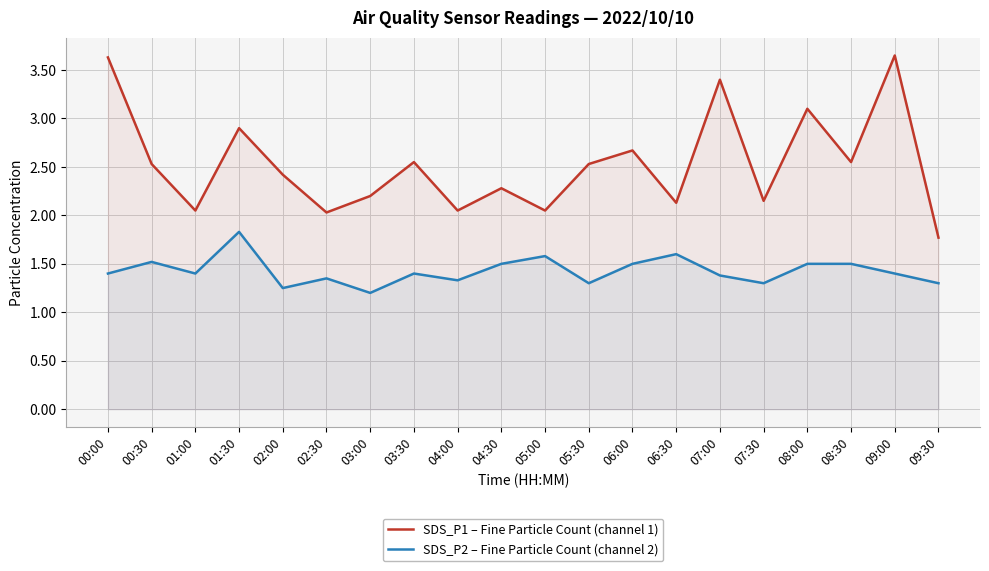

At which category does SDS_P1 – Fine Particle Count (channel 1) reach its first local peak?

01:30